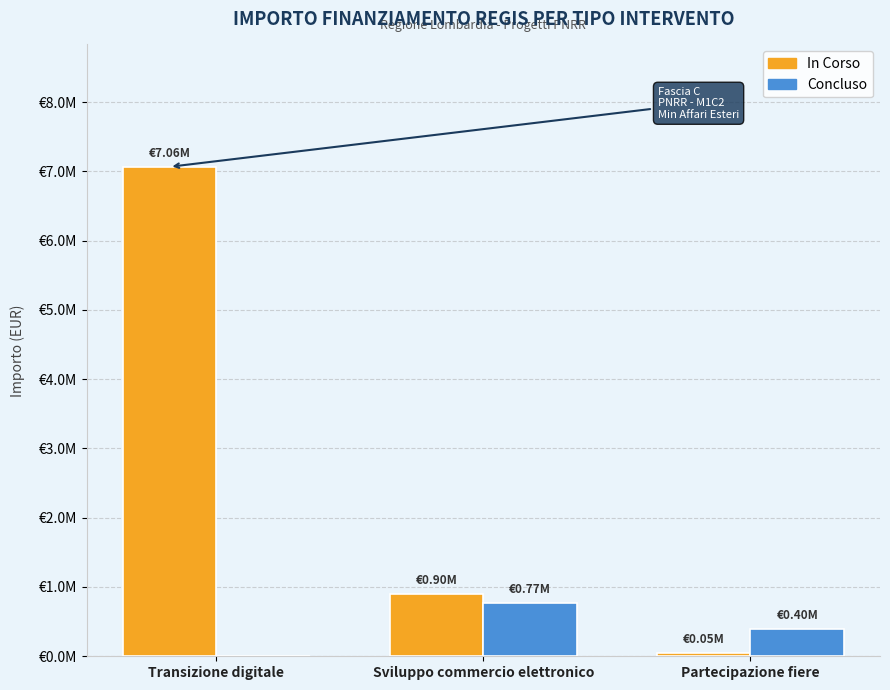

Count the Concluso values in the range 0 to 770000.

3